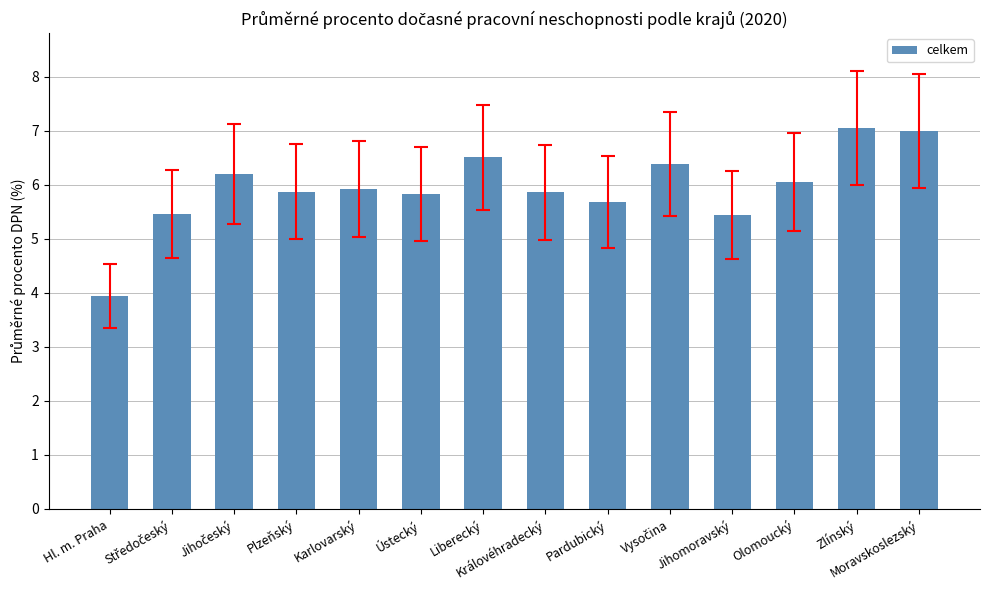

What is the difference between the second highest and minimum values?

3.1